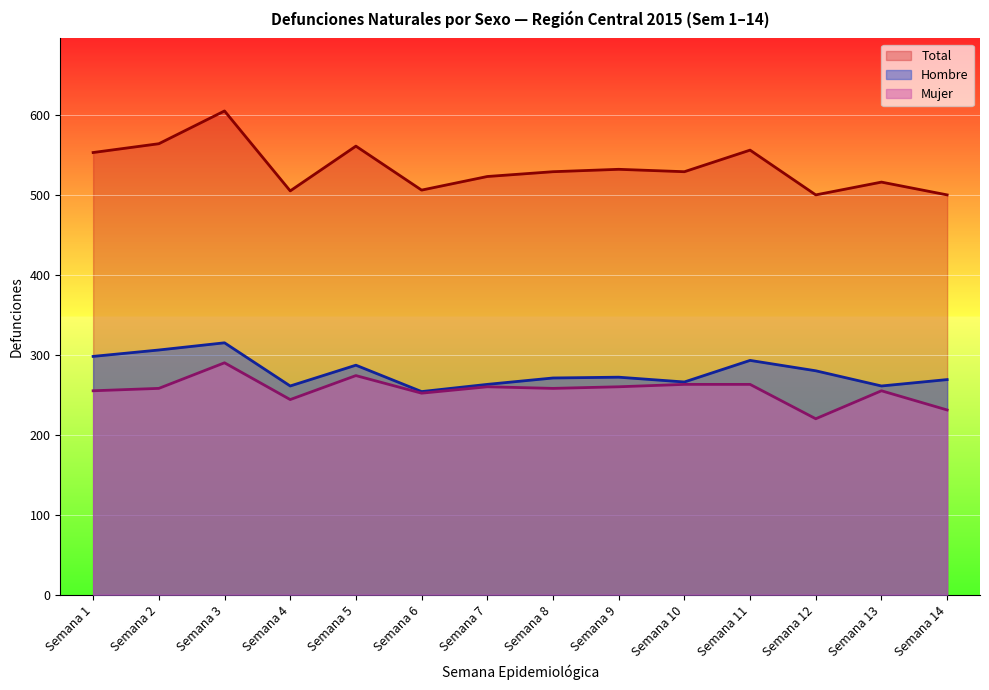

What is the sum of all Mujer values?

3583